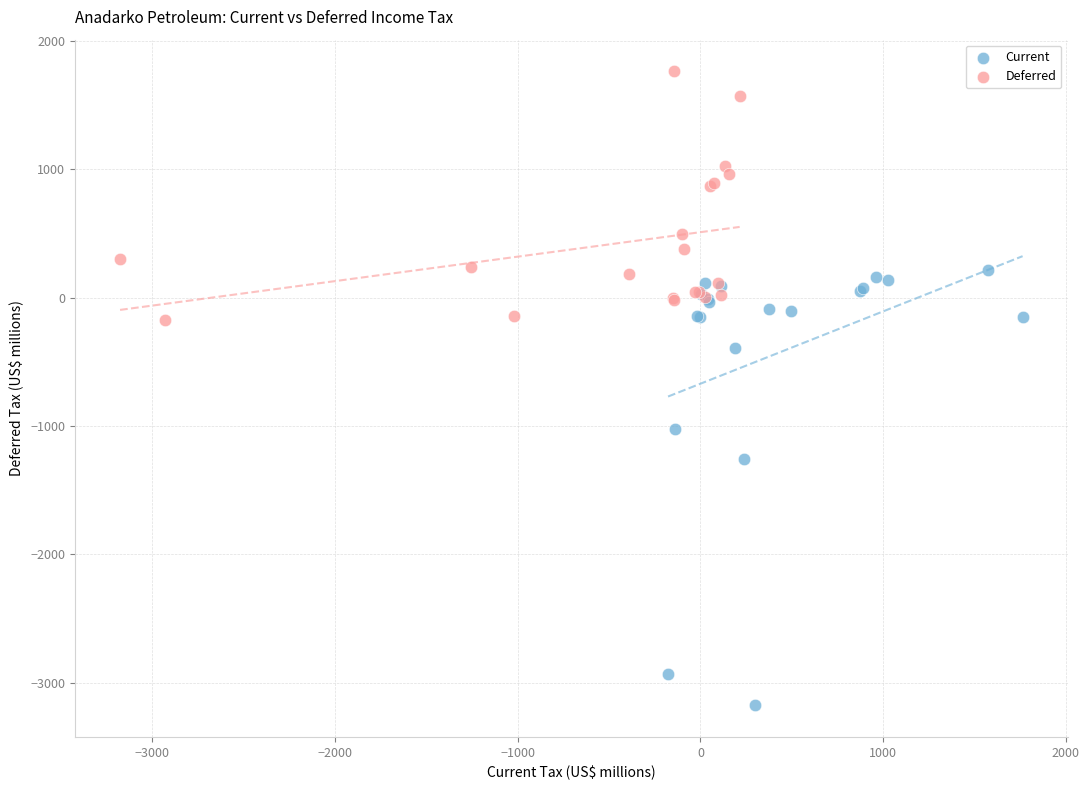

What are all the series names shown in the legend?

Current, Deferred